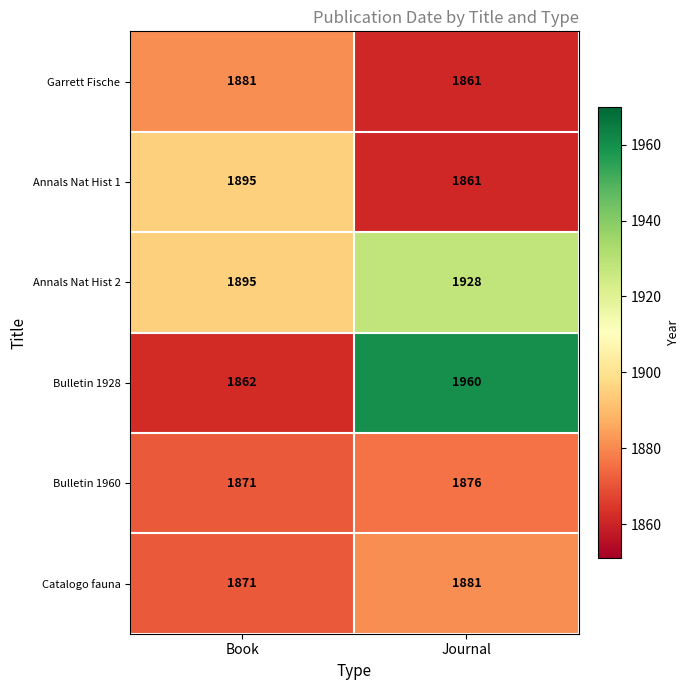

What is the maximum value for Bulletin 1928?

1960